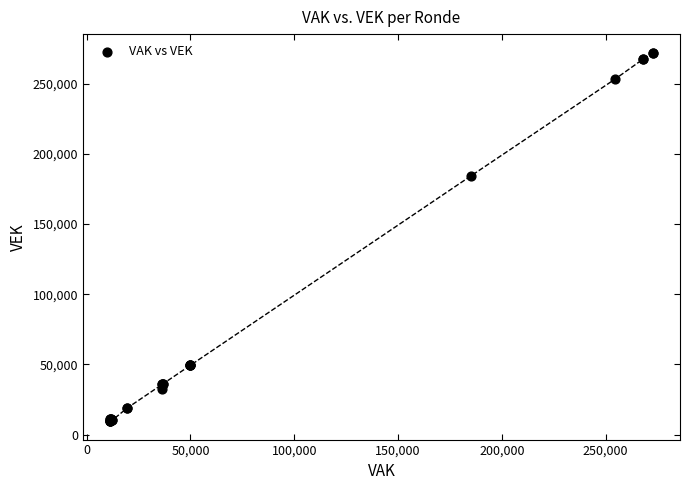

What Y value in the scatter plot is closest to 140813?

184158